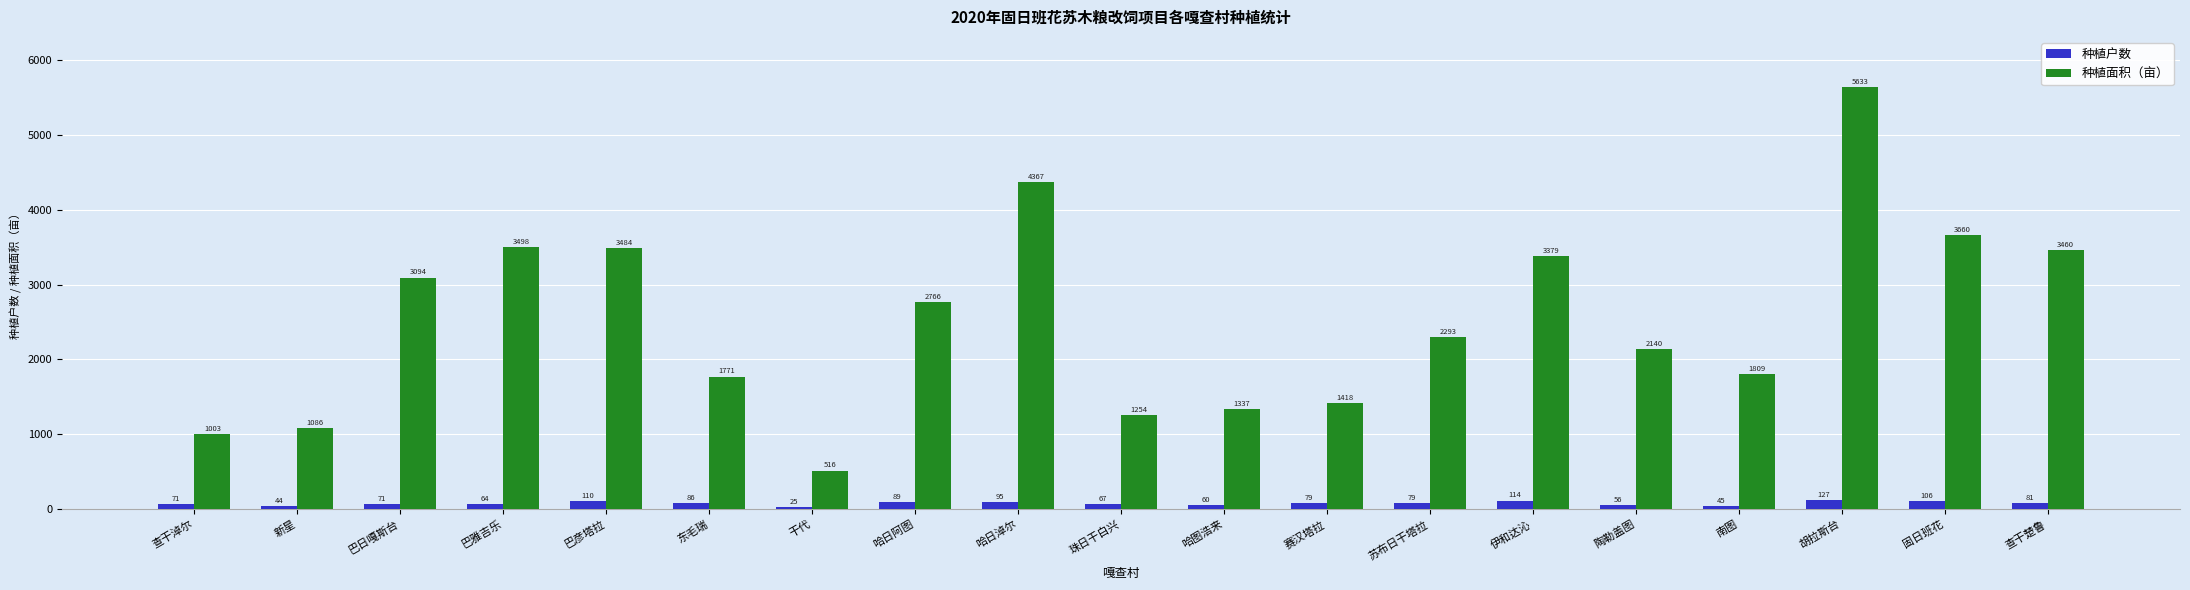

What is the sum of the 种植户数 values at 伊和达沁 and 查干淖尔?

185.0